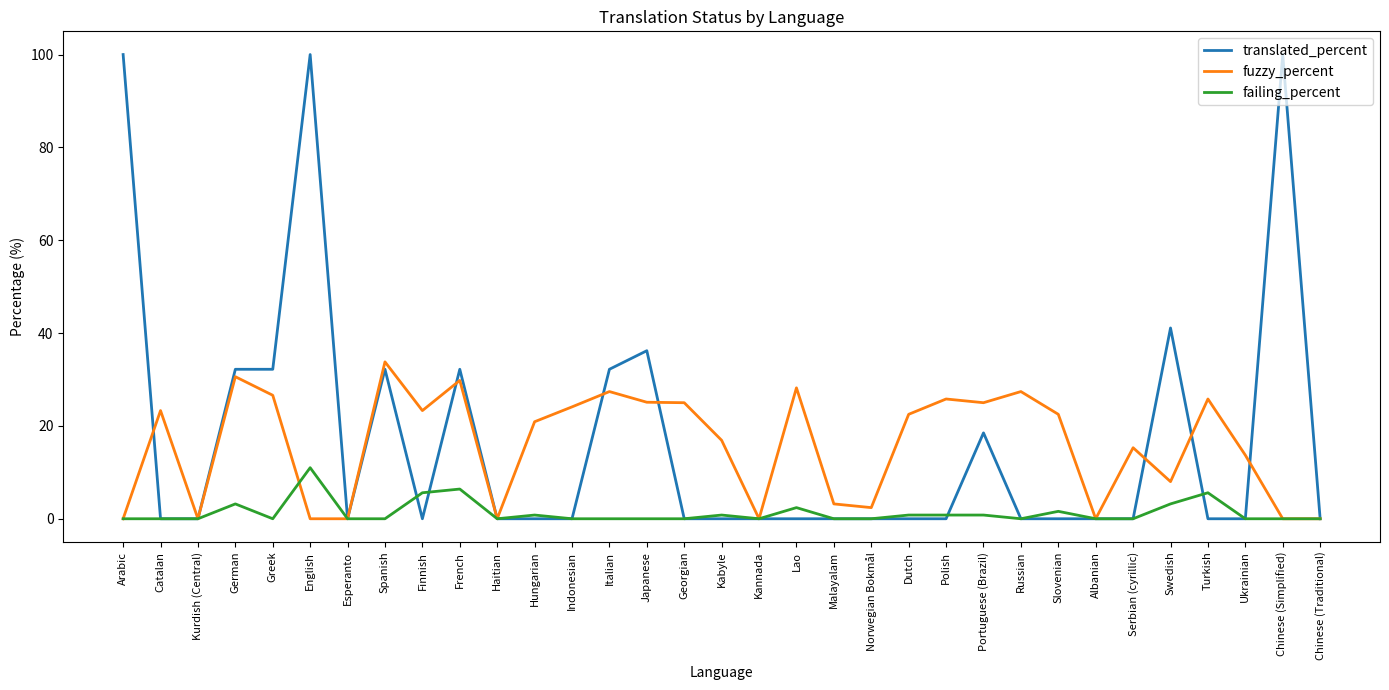

At which label does fuzzy_percent reach its peak?

Spanish